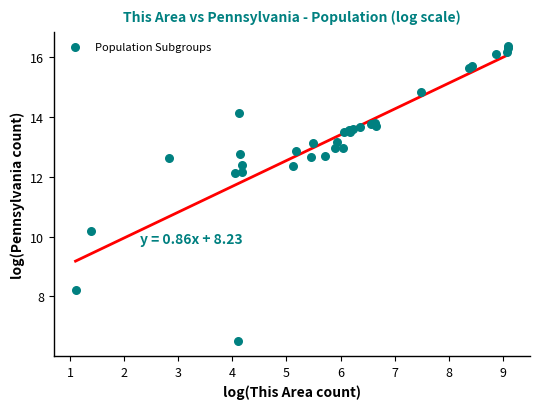

What Y value in the scatter plot is closest to 11?

10.2